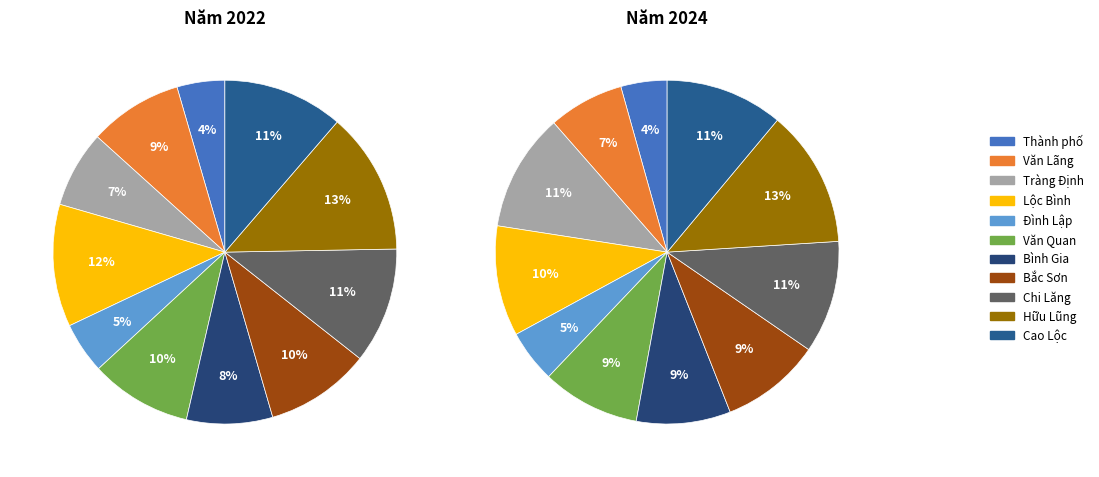

Count the number of slices in the pie.

11